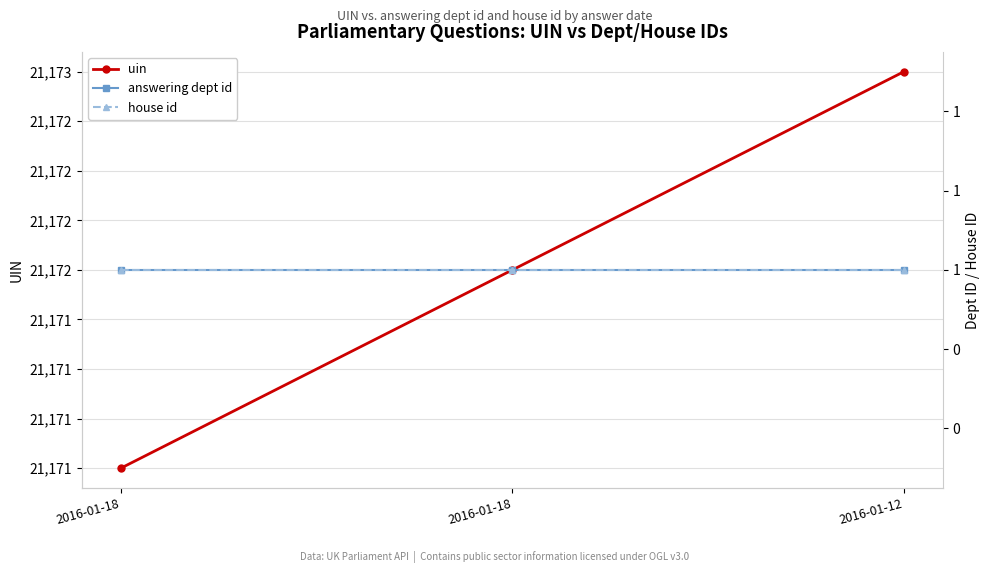

Is the value of uin at 2016-01-12 greater than the value of answering dept id at 2016-01-12?

Yes